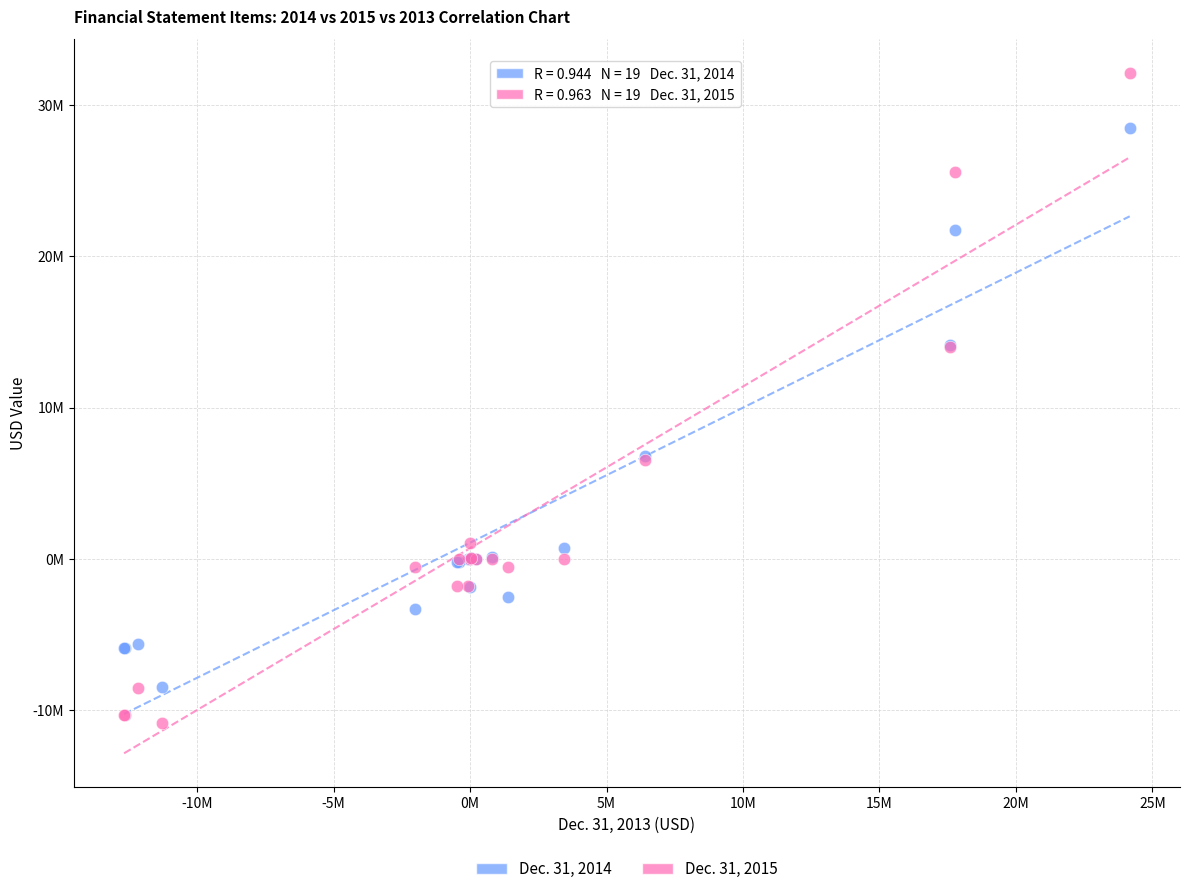

Which series reaches the minimum Y coordinate?

Dec. 31, 2015